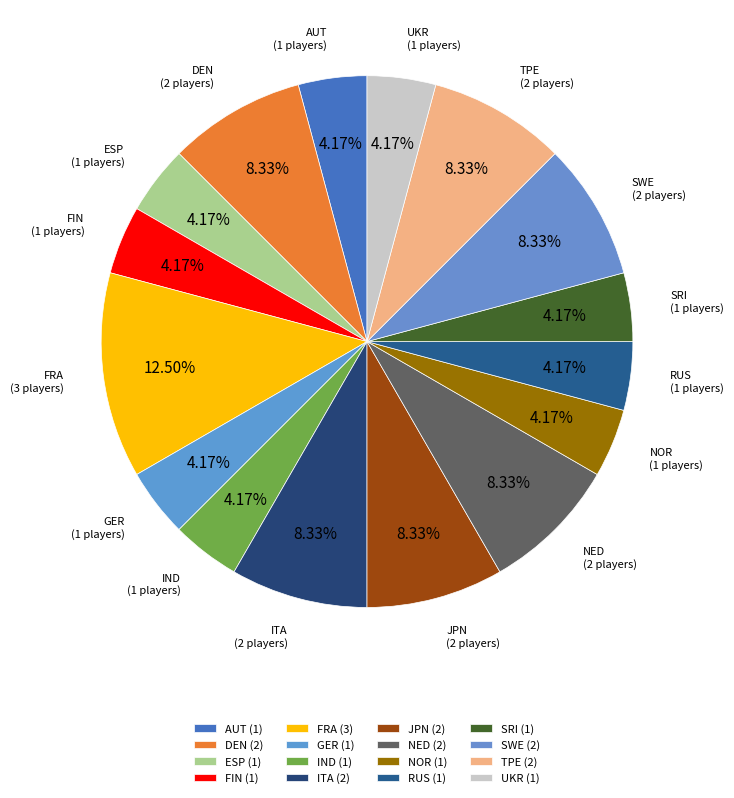

How many slices are in this pie chart?

16